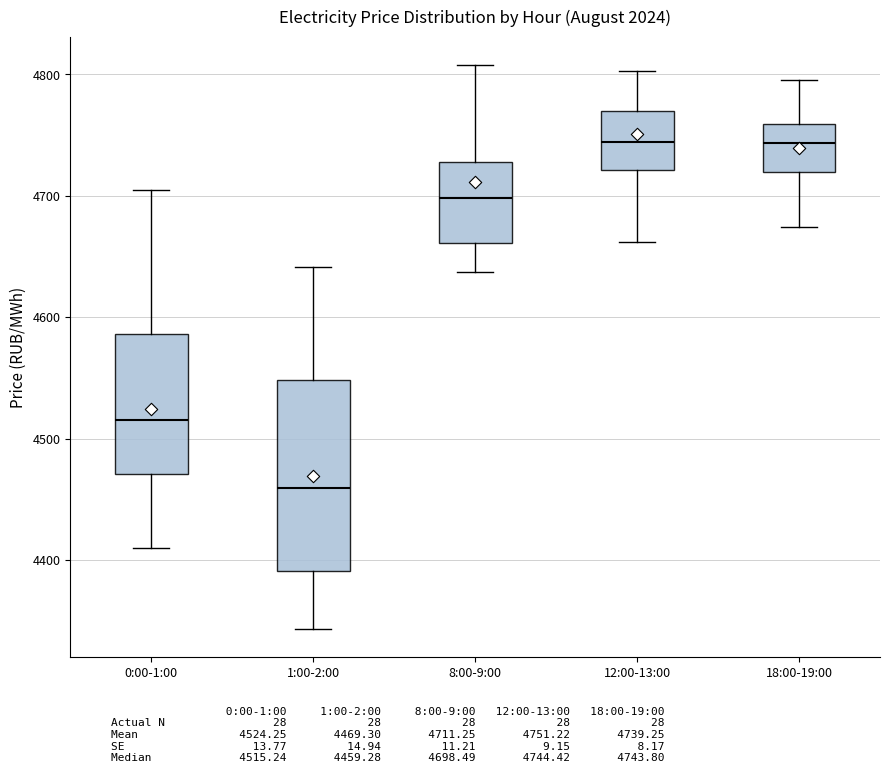

Which box has the lowest median line?

1:00-2:00